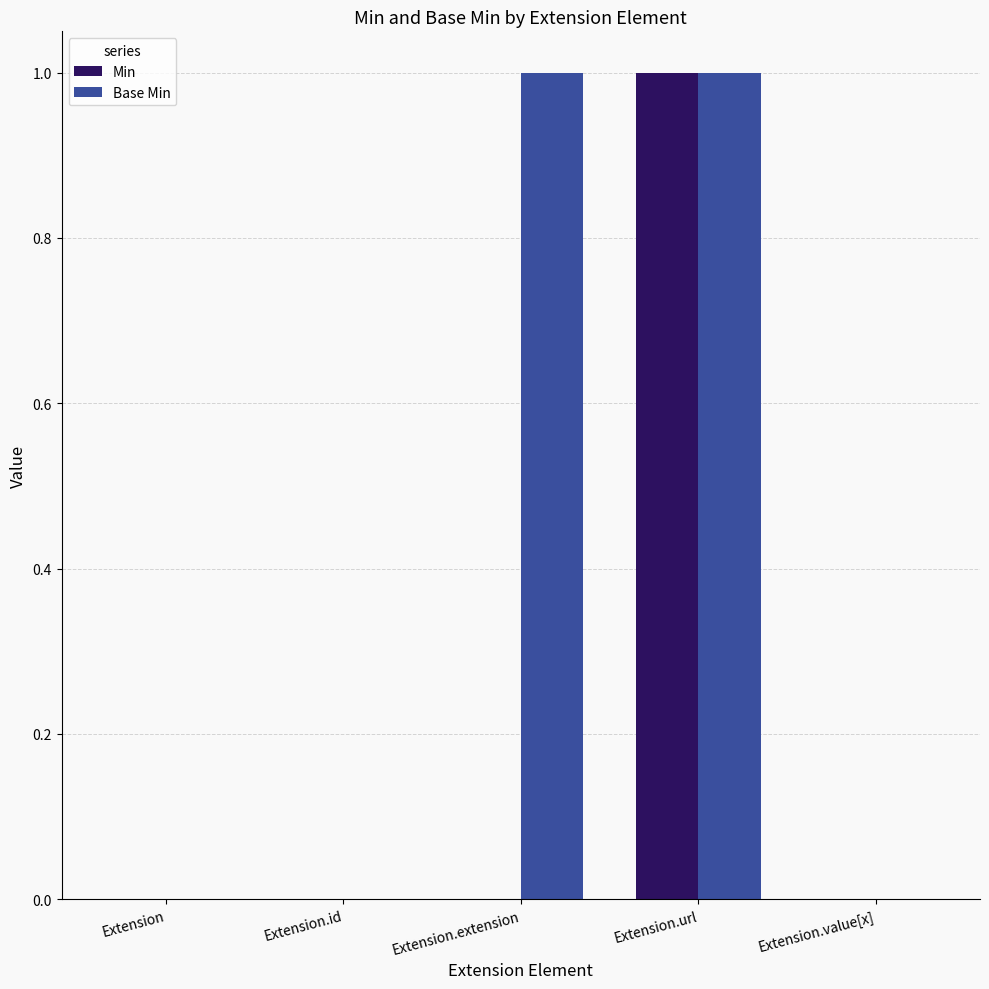

At which category is the sum across all series the highest?

Extension.url